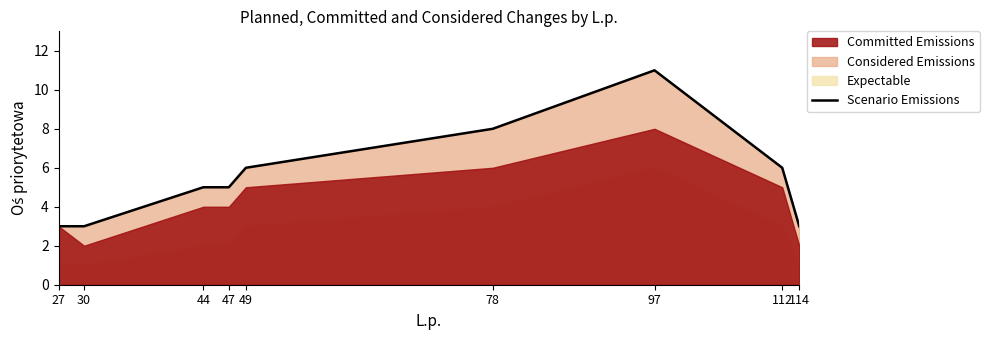

Where is the first local maximum?

97